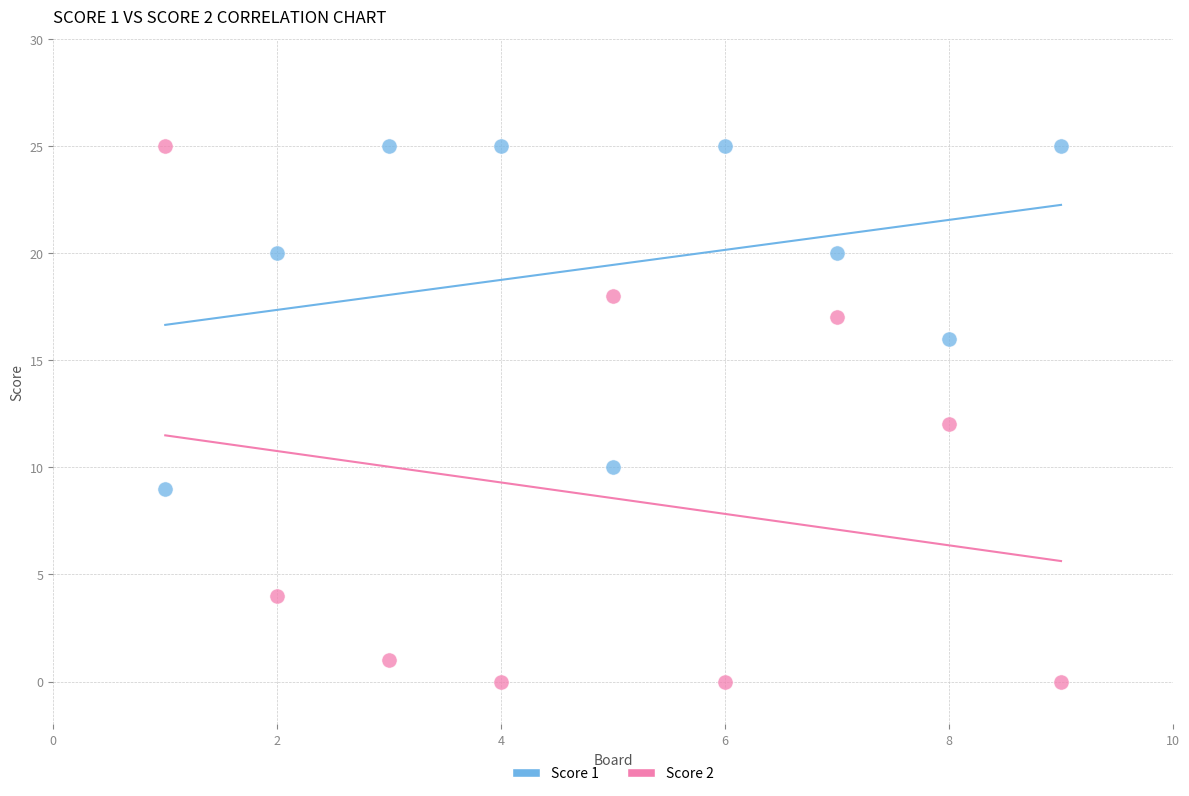

Which series has the widest spread of Y values?

Score 2